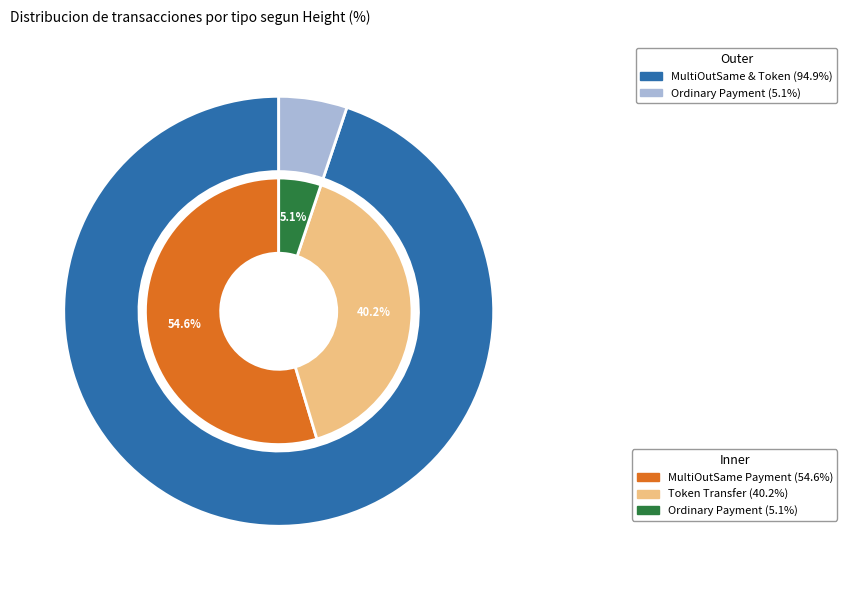

Approximately how many times larger is the value at Token Transfer compared to MultiOutSame Payment?

0.7